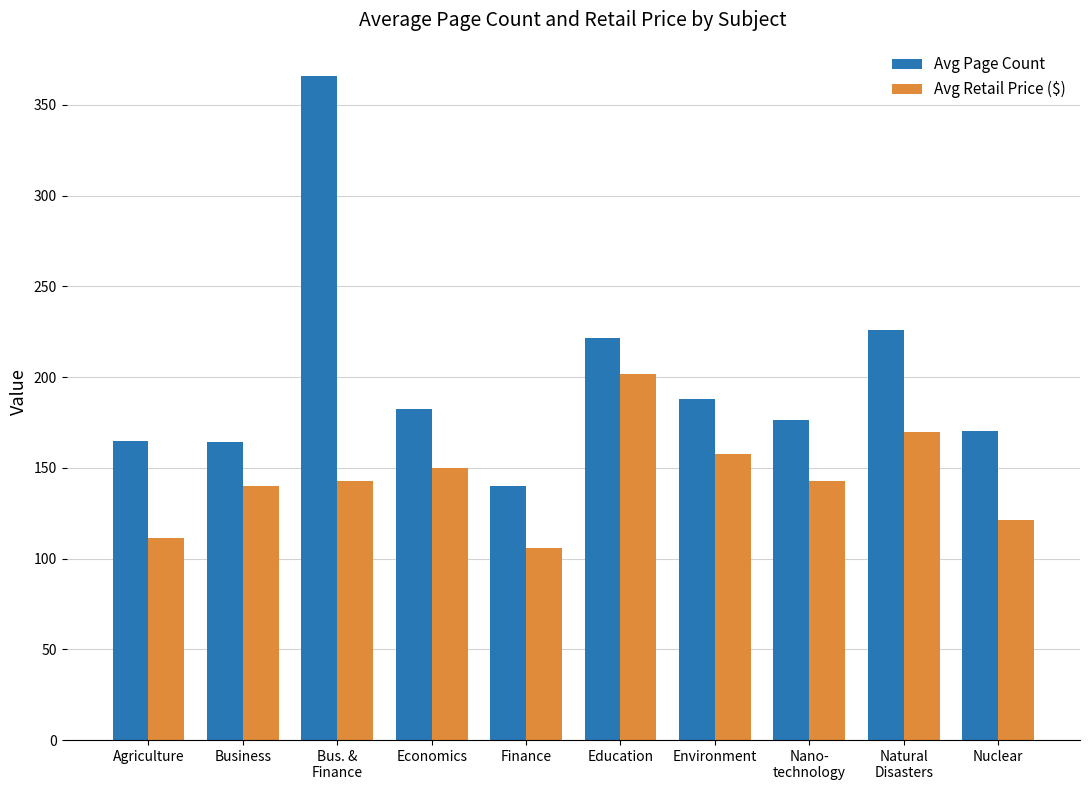

What is the sum of all Avg Page Count values?

1999.8